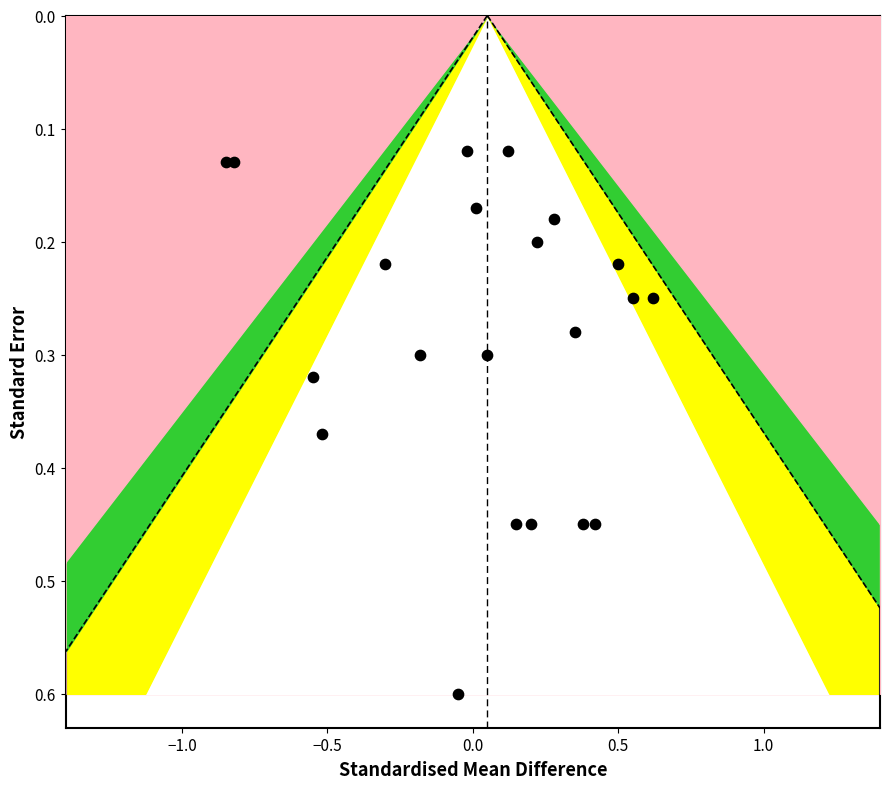

What is the range of X values (max minus min)?

1.5